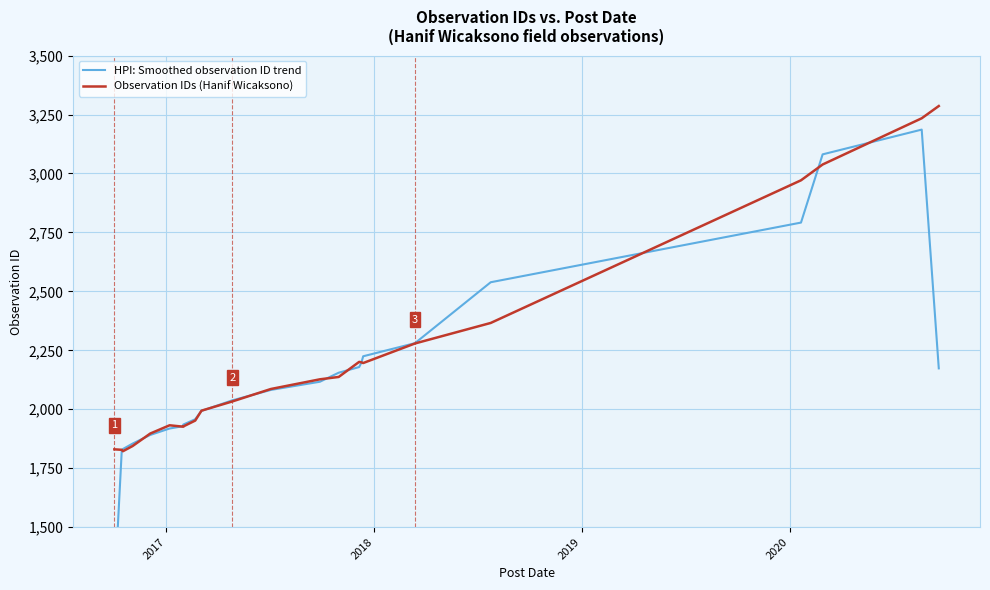

True or false: Observation IDs (Hanif Wicaksono) and HPI: Smoothed observation ID trend intersect in this chart.

True